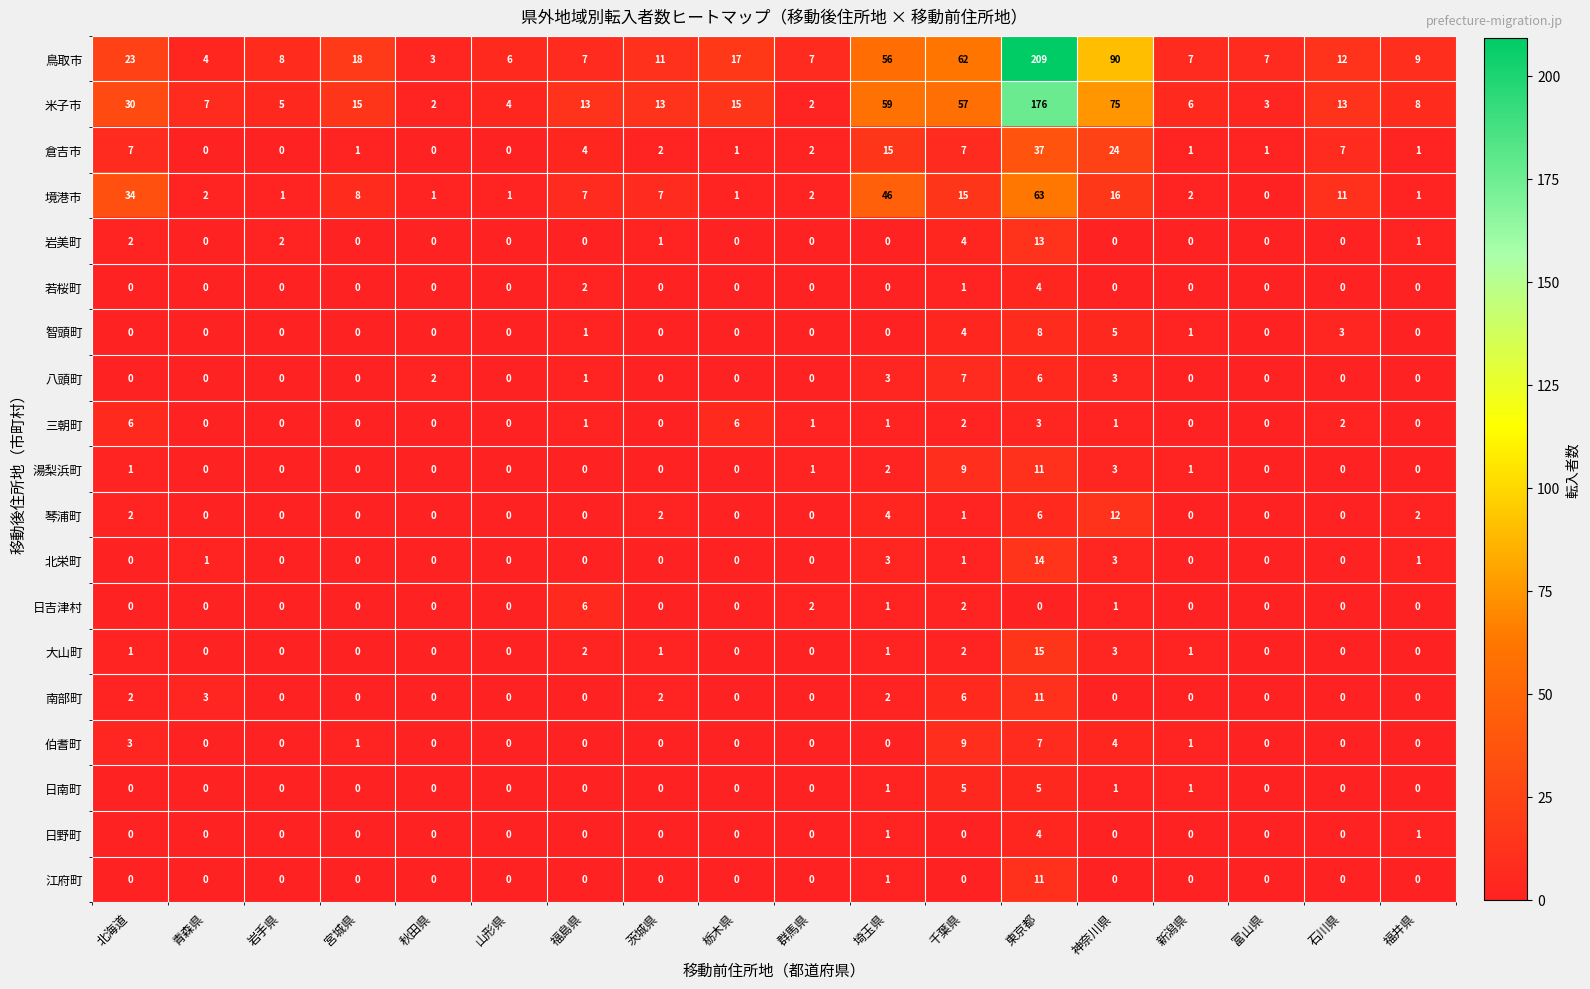

Between 福島県 and 群馬県, which series saw the biggest shift?

米子市